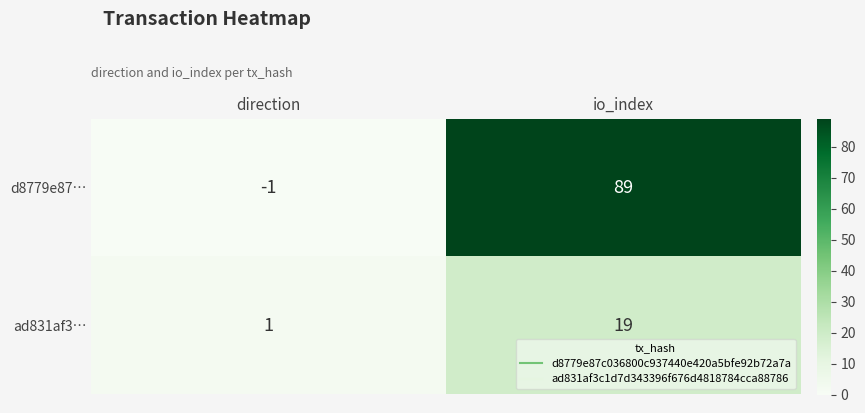

Reading right to left, what are all the values shown in this chart?

d8779e87…: io_index=89	direction=-1
ad831af3…: io_index=19	direction=1